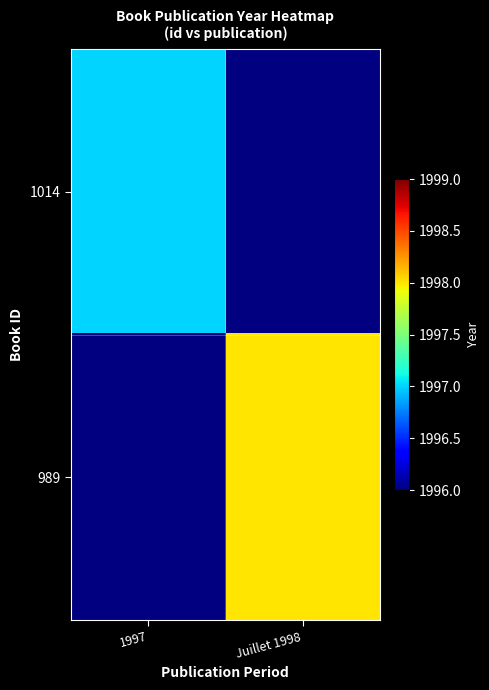

Between 1997 and Juillet 1998, which is larger?

Juillet 1998